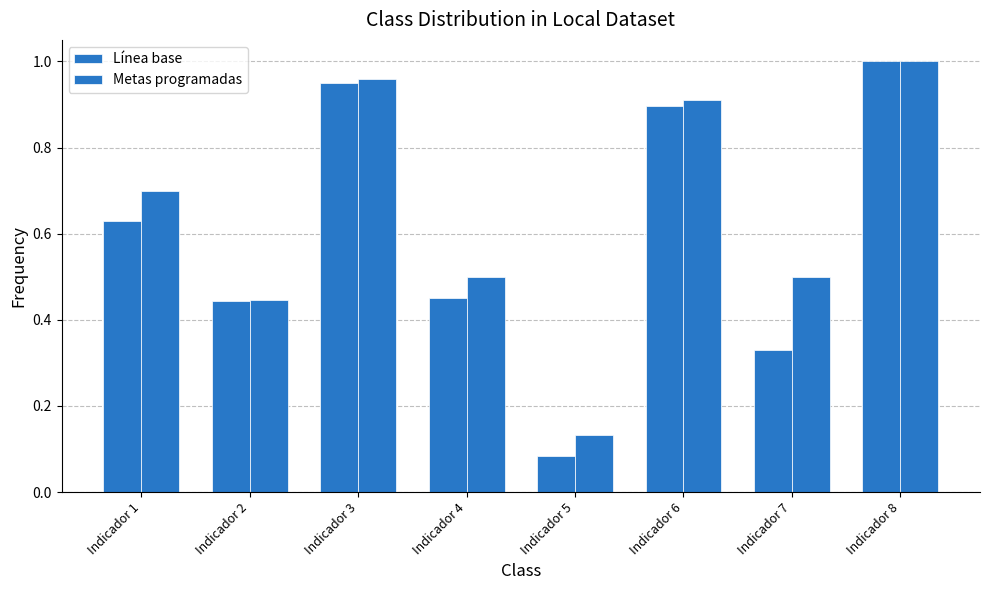

Which category has the highest value in the Línea base series?

Indicador 8